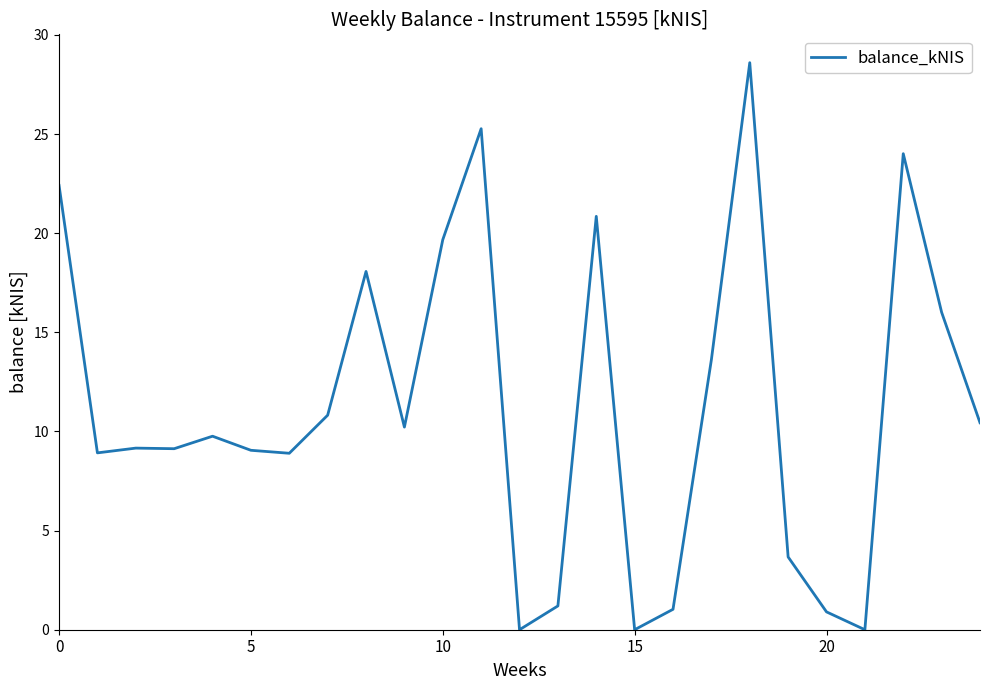

What is the difference between the maximum and minimum values?

28.6